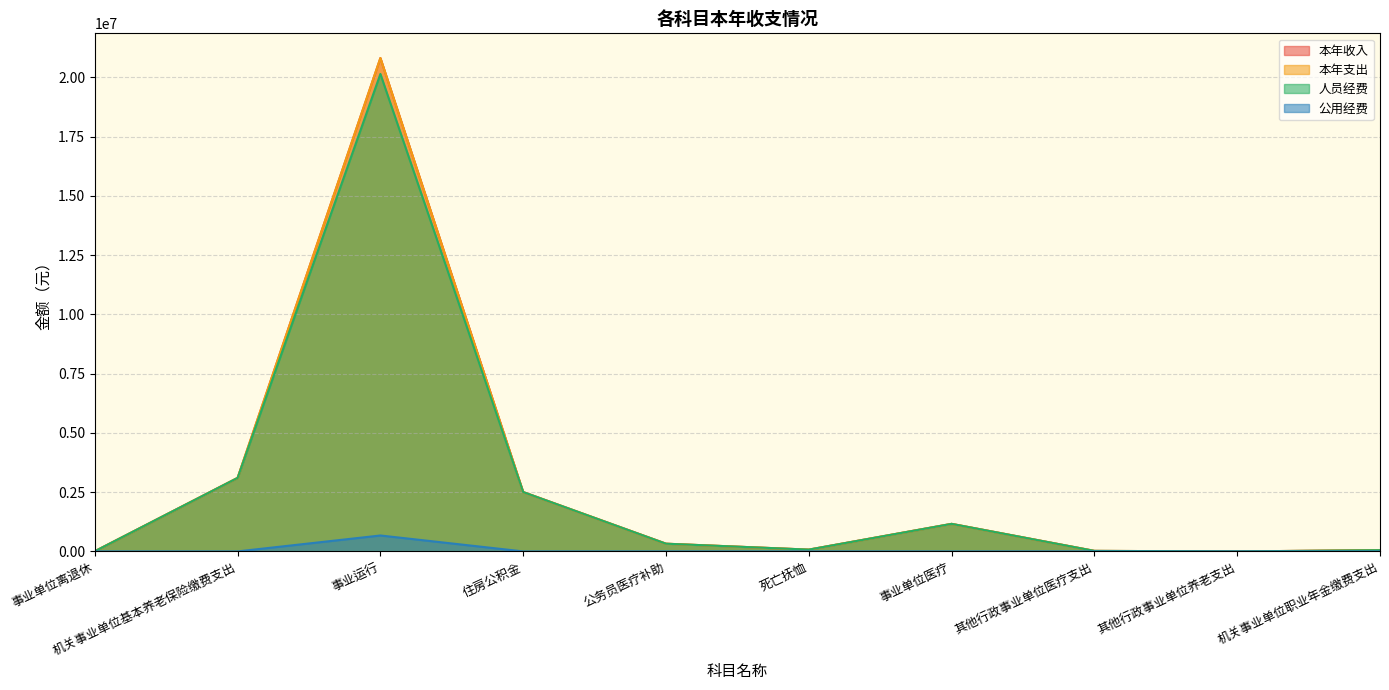

True or false: 人员经费 has a value of 34198682.0 at 事业运行.

False